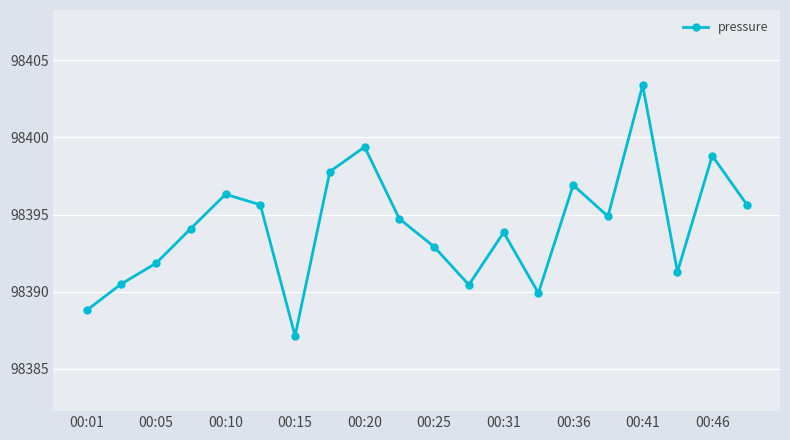

How many interior local valleys (lower than both neighbors) does the data have?

5